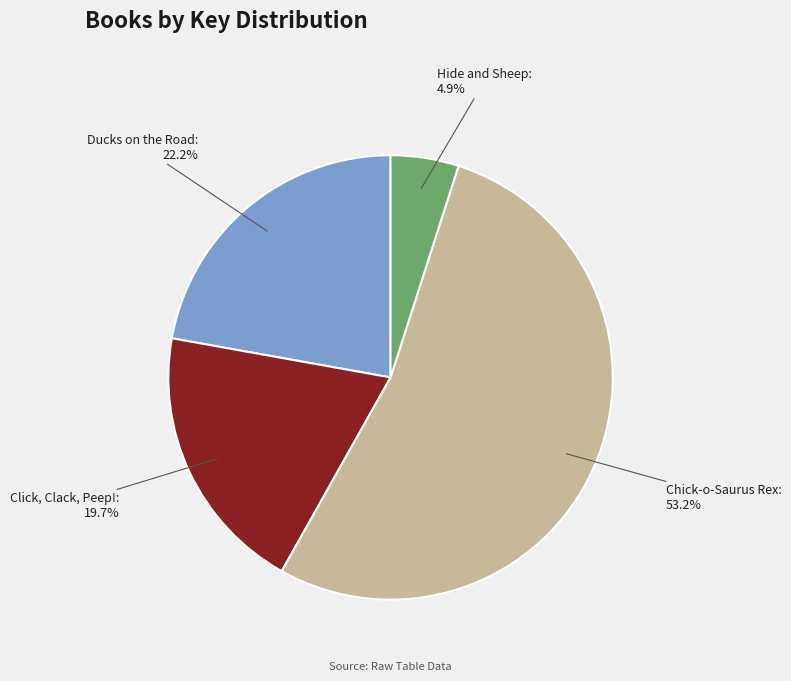

How many slices are in this pie chart?

4